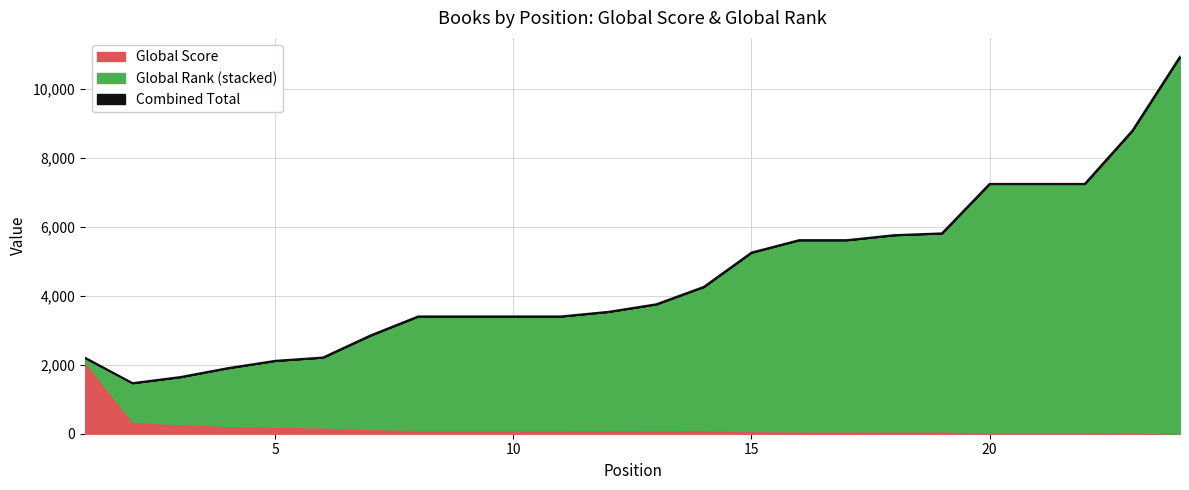

Is it true that the value at 23 is 8789?

True